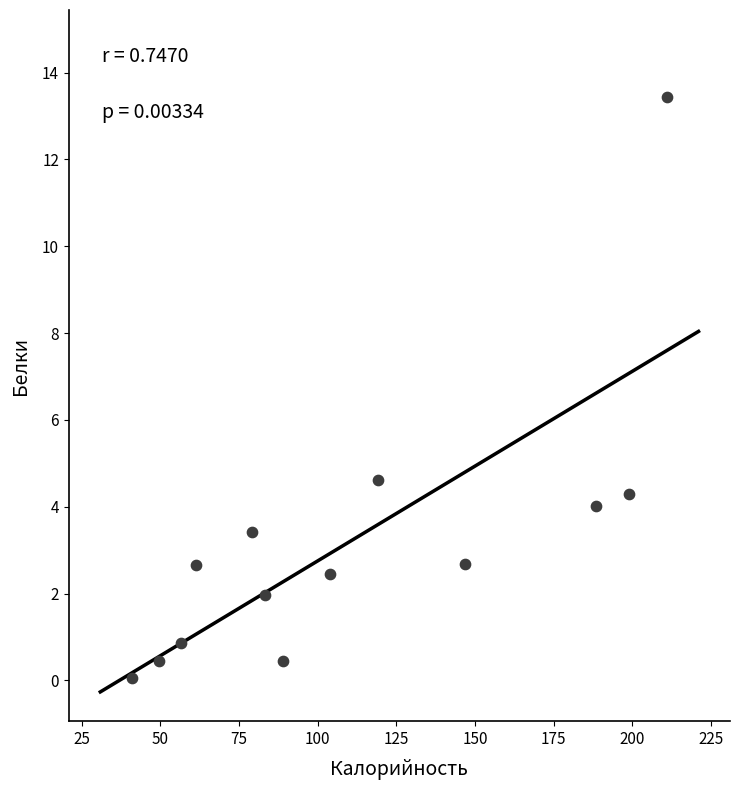

What Y value in the scatter plot is closest to 6?

4.6